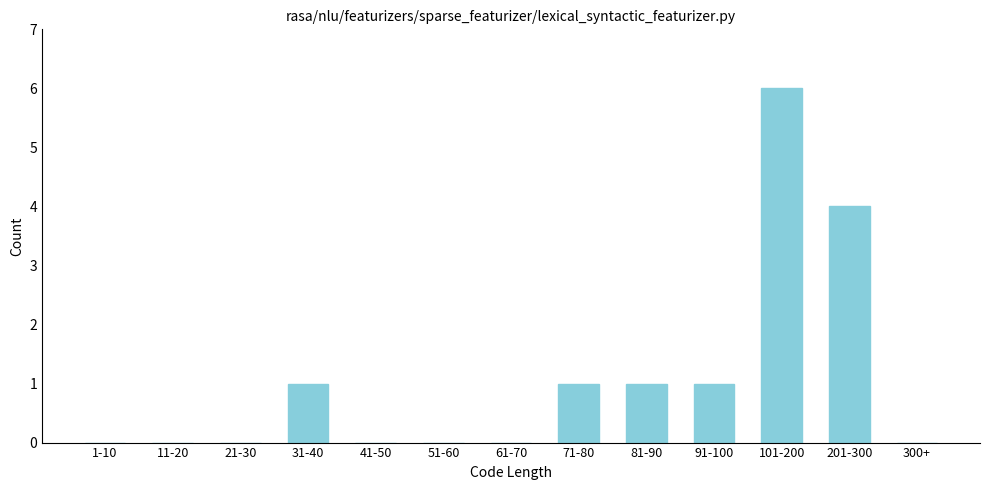

Reading right to left, transcribe all the data shown in this chart.

300+=0	201-300=4	101-200=6	91-100=1	81-90=1	71-80=1	61-70=0	51-60=0	41-50=0	31-40=1	21-30=0	11-20=0	1-10=0